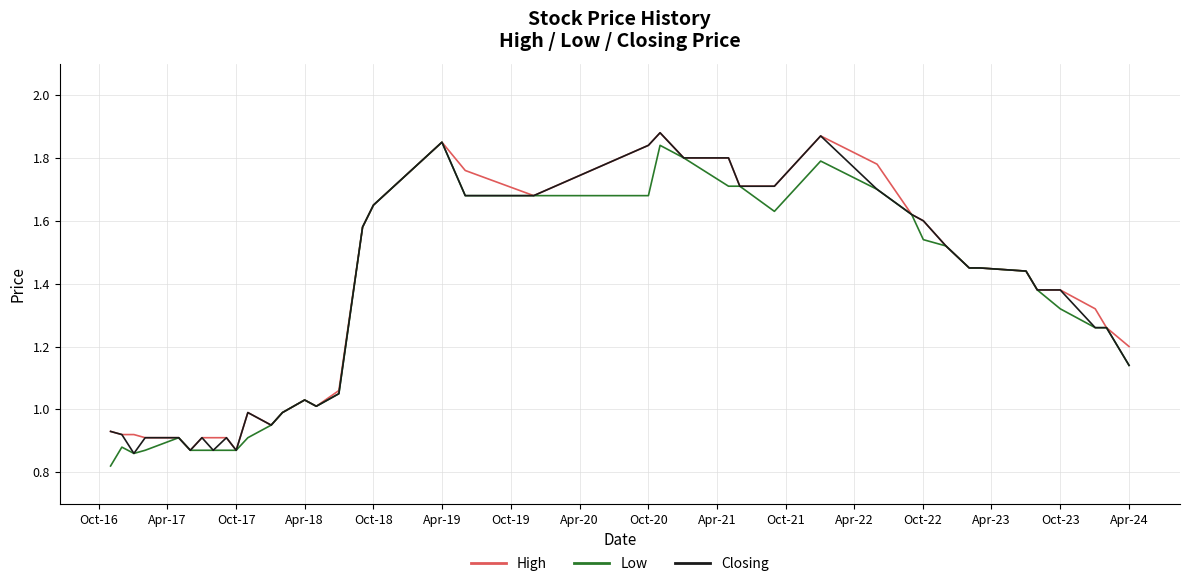

Does the chart have visible grid lines?

Yes